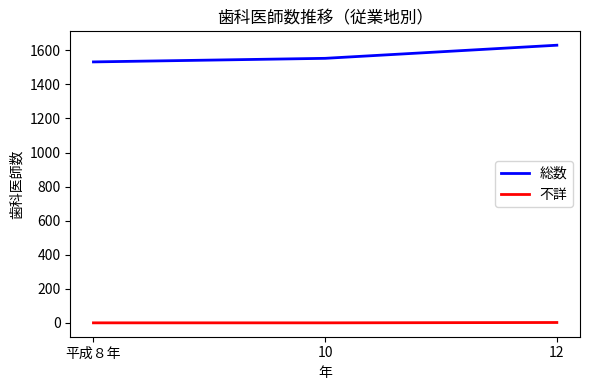

Is the value of 不詳 at 10 greater than the value of 総数 at 12?

No